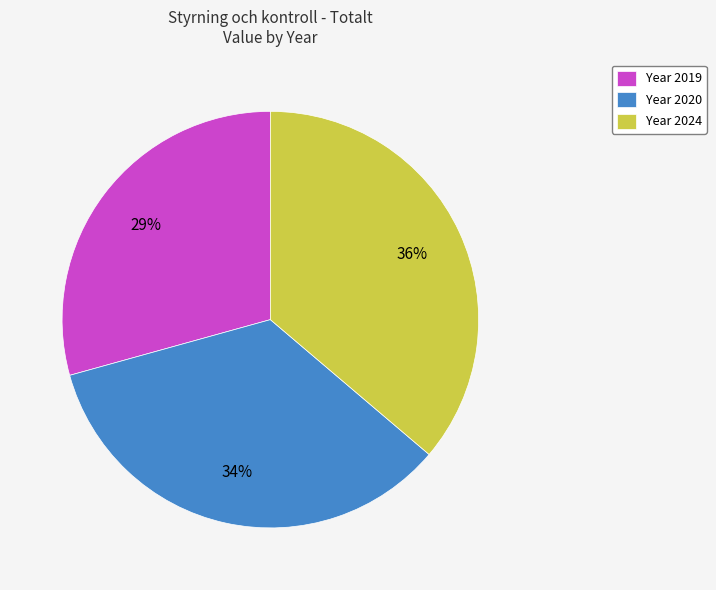

Is it true that Year 2019 is 29% of the pie?

True